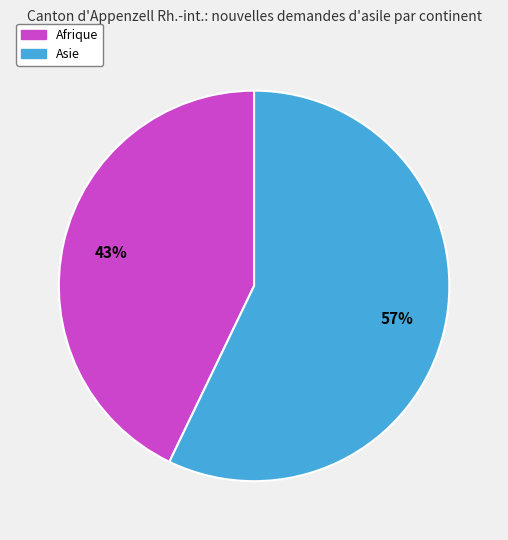

Does any single category account for the majority?

Yes